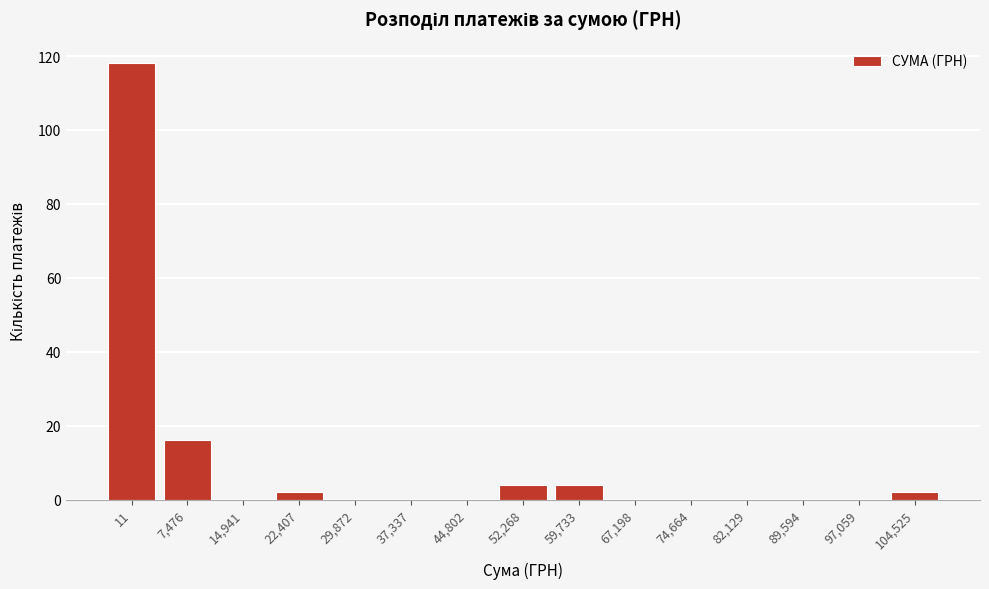

Reading left to right, what are all the values shown in this chart?

11=118	7,476=16	14,941=0	22,407=2	29,872=0	37,337=0	44,802=0	52,268=4	59,733=4	67,198=0	74,664=0	82,129=0	89,594=0	97,059=0	104,525=2